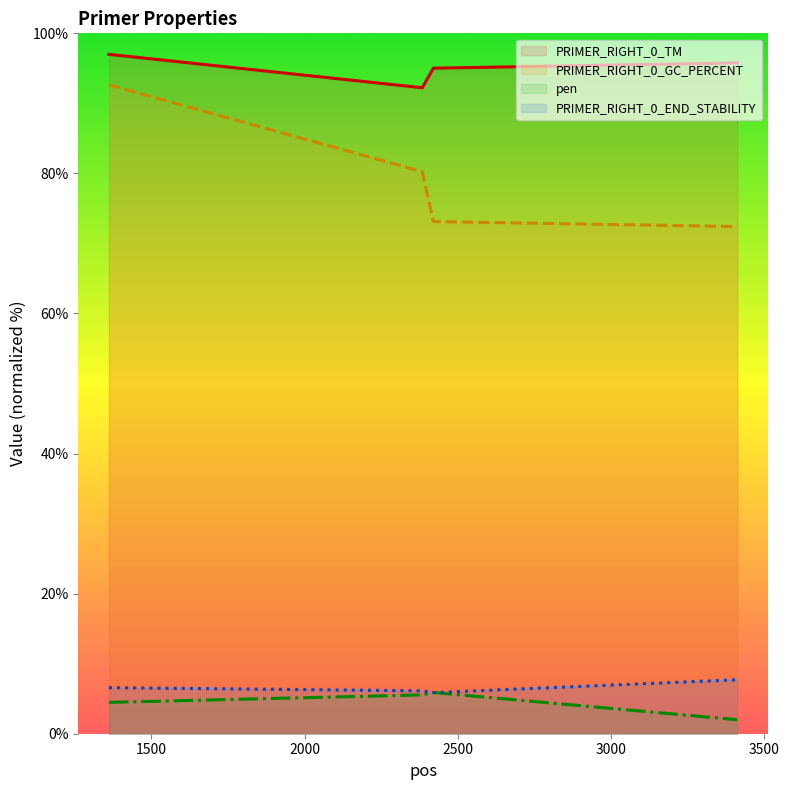

Reading right to left, what are all the values shown in this chart?

PRIMER_RIGHT_0_TM: 95.8	95.0	92.2	97.0
PRIMER_RIGHT_0_GC_PERCENT: 72.4	73.1	80.3	92.6
pen: 2.0	5.9	5.5	4.5
PRIMER_RIGHT_0_END_STABILITY: 7.7	5.9	6.1	6.6